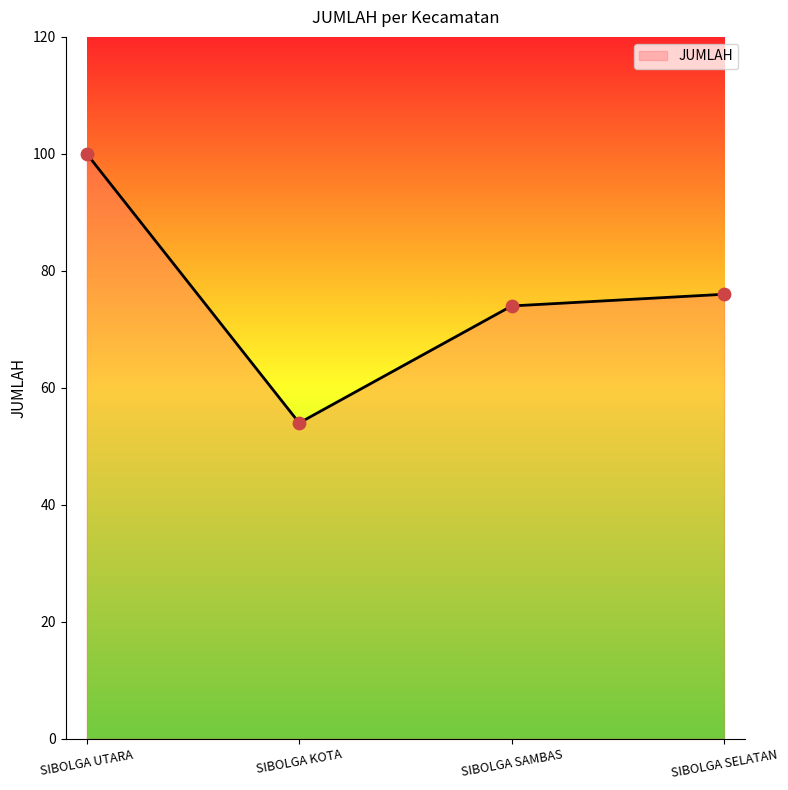

What is the ratio of the value at SIBOLGA SELATAN to the value at SIBOLGA SAMBAS?

1.0